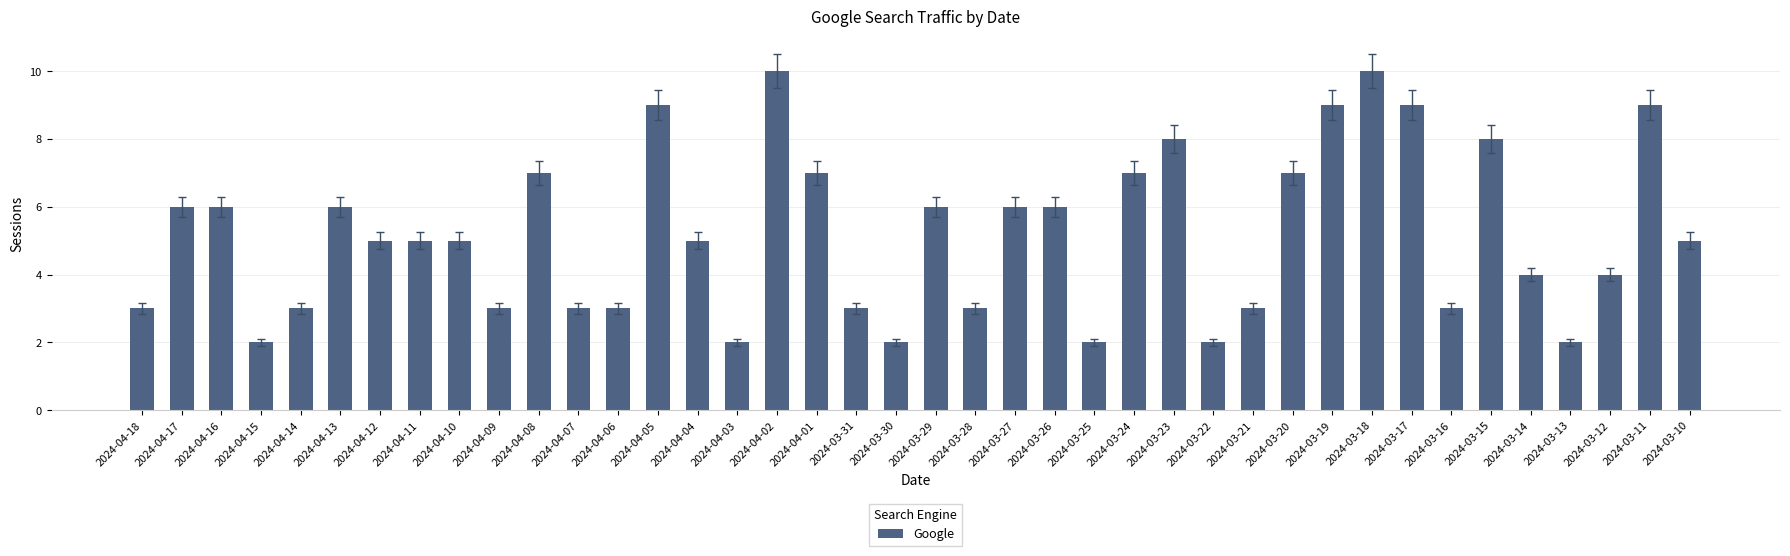

True or false: the data shows 2 at 2024-03-30.

True